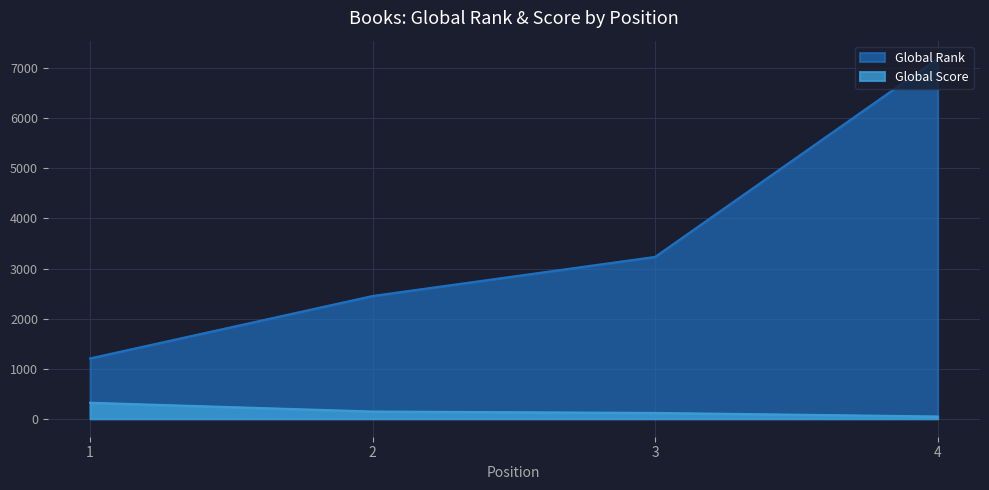

What is the greatest value displayed?

7192